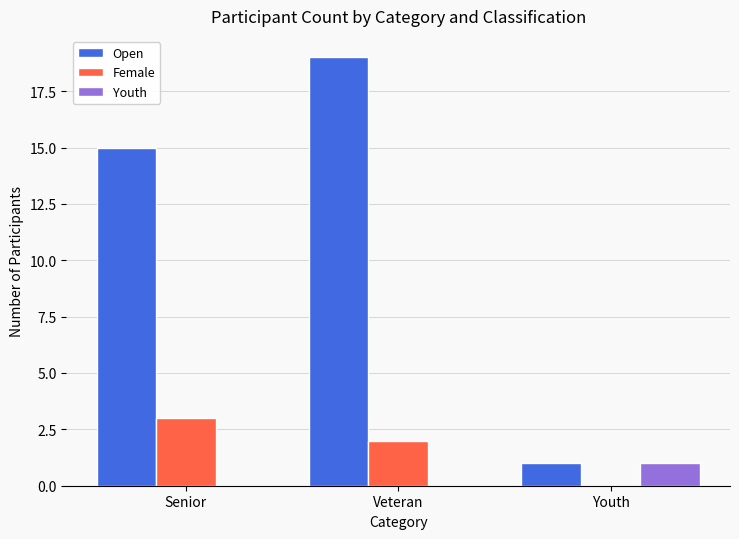

What are all the series names shown in the legend?

Open, Female, Youth